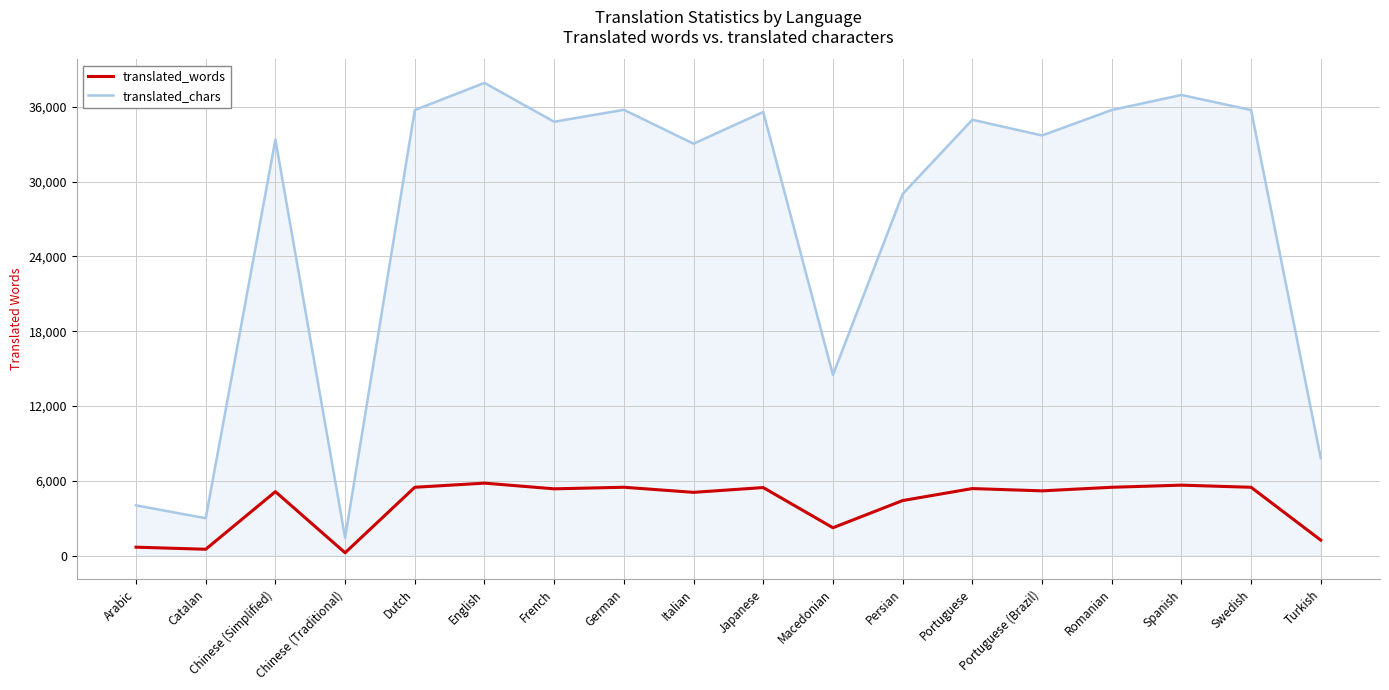

Is the value of translated_words at Portuguese greater than the value of translated_chars at Arabic?

Yes